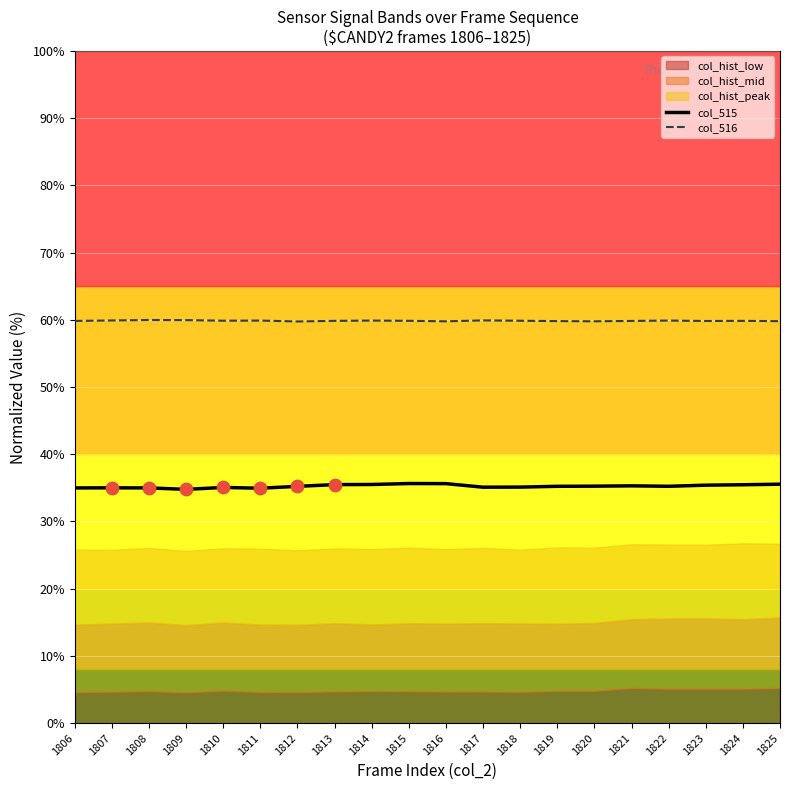

What is the total value across all series at 1814?

95.4